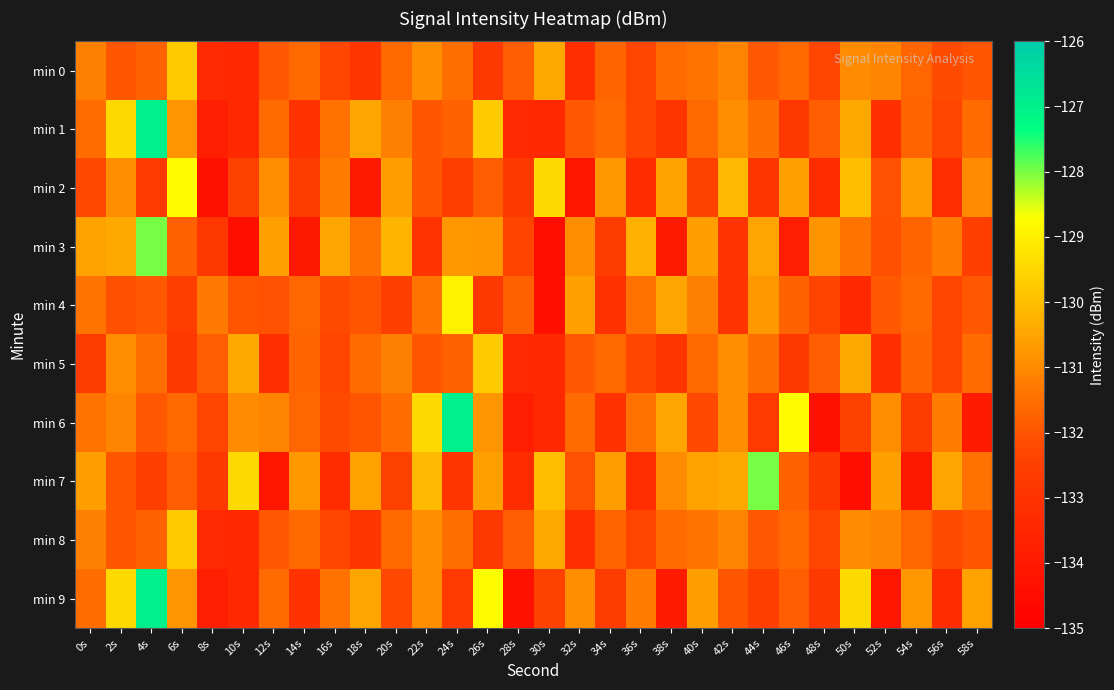

At 10s, list the series in order from largest to smallest.

min 7, min 5, min 6, min 4, min 2, min 1, min 9, min 0, min 8, min 3